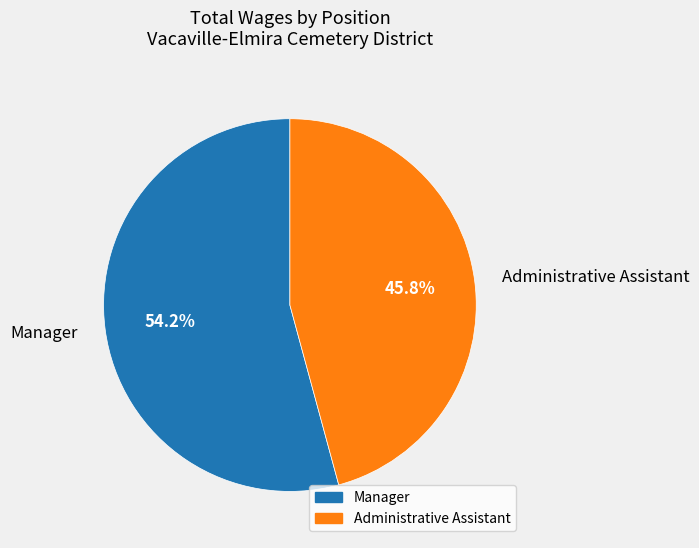

Combined, what portion of the pie is Manager and Administrative Assistant?

100.0%